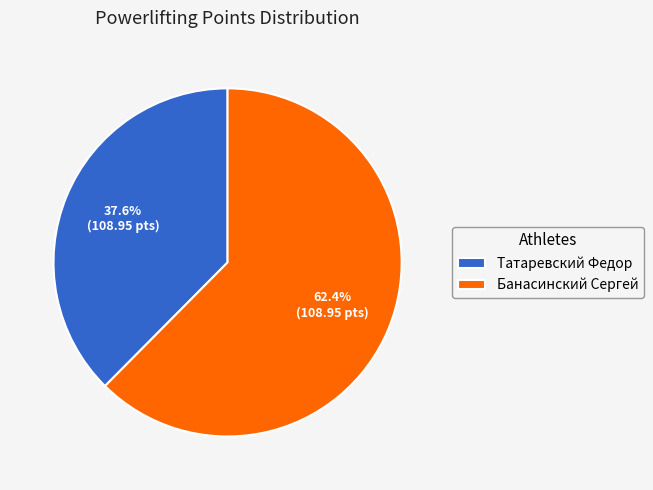

True or false: Банасинский Сергей accounts for 73% of the total.

False